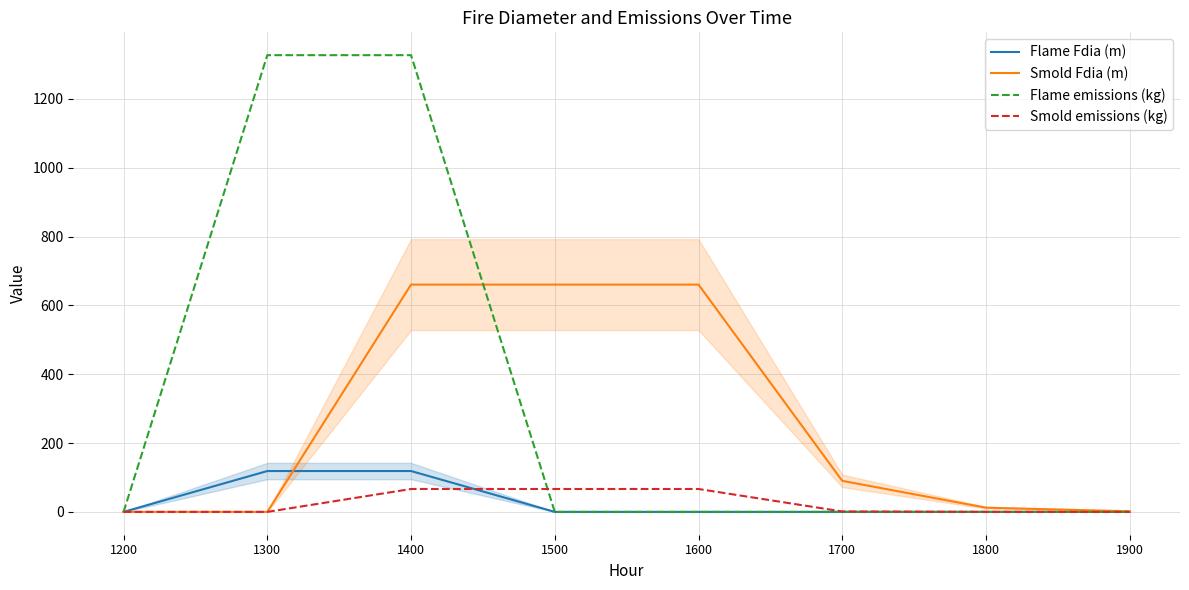

Rank the series by their maximum value, from highest to lowest.

Flame emissions (kg), Smold Fdia (m), Flame Fdia (m), Smold emissions (kg)